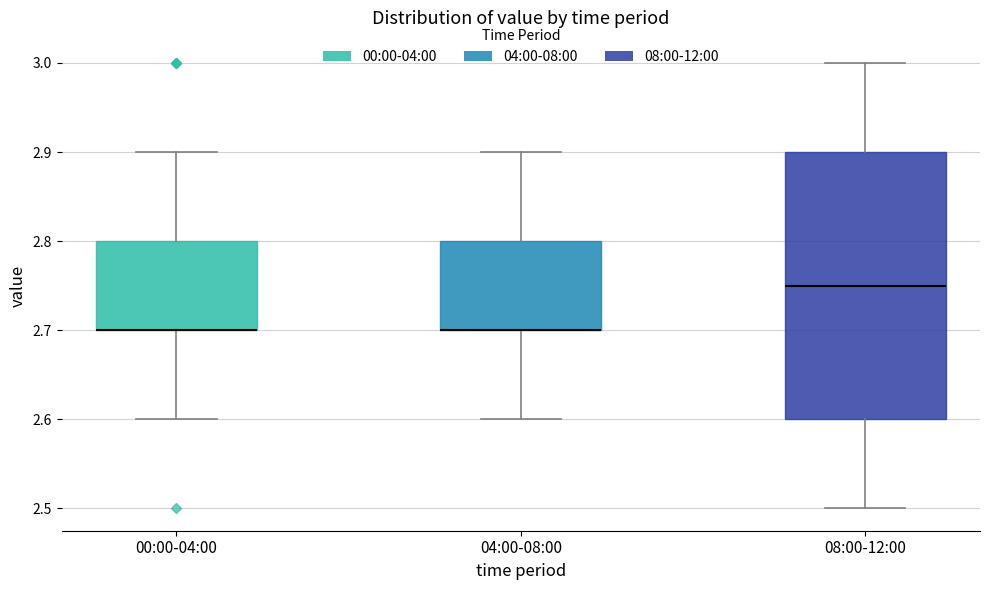

Where does the median line of the box for 08:00-12:00 sit on the y-axis? The values are not printed on the chart, so give them approximately, as read against the axis.

2.75